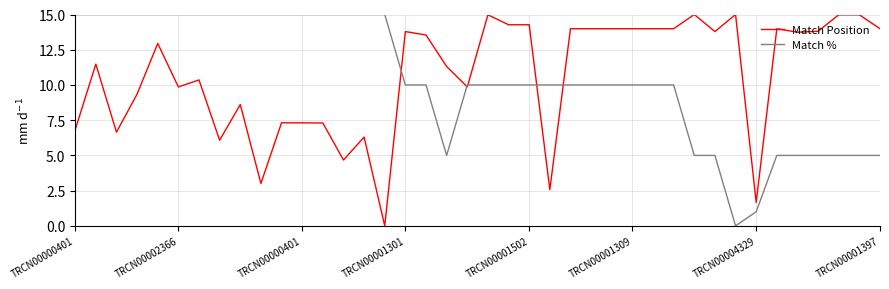

What is the greatest value displayed?

15.0